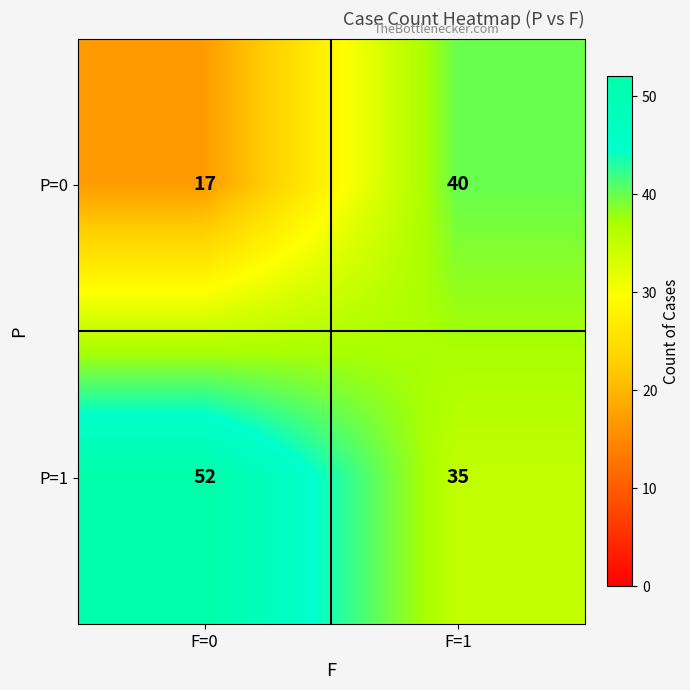

What is the approximate value of P=1 at F=1?

35